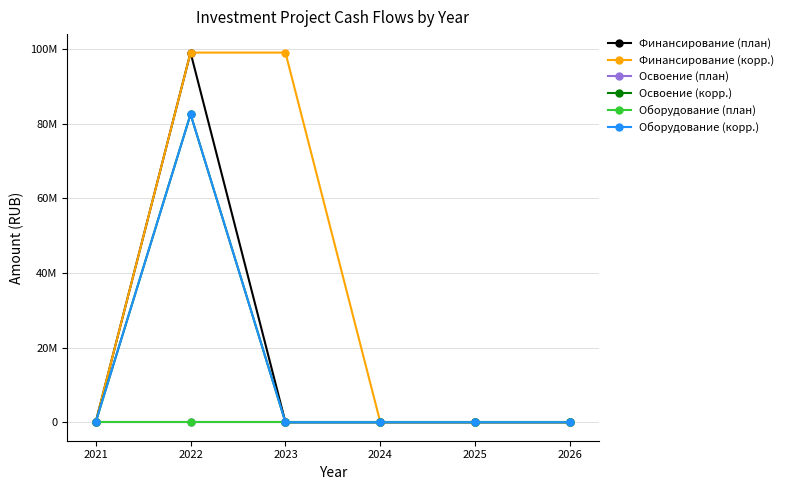

Is this an area chart (filled region under the line)?

No